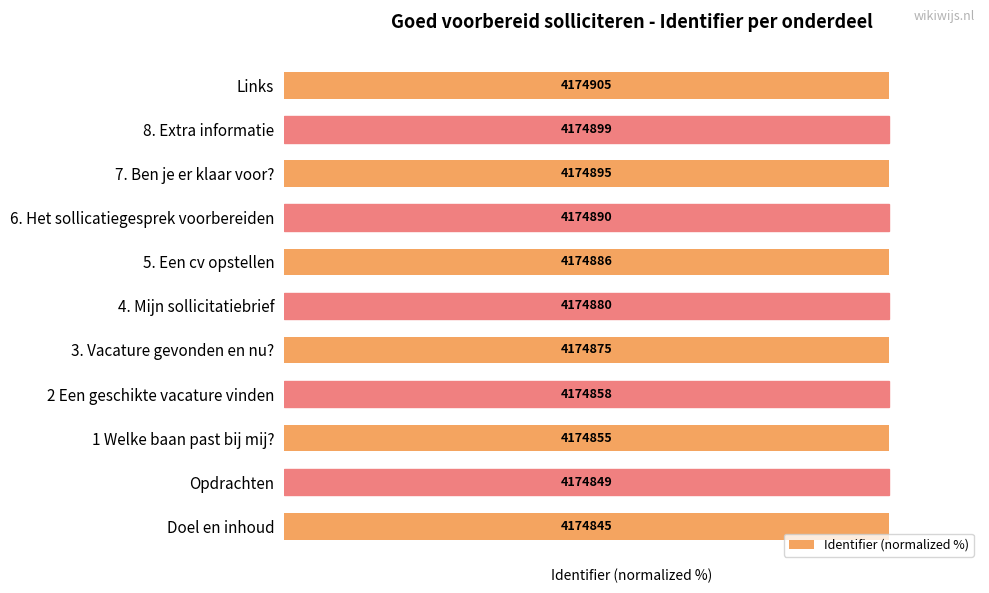

What is the average value?

100.0